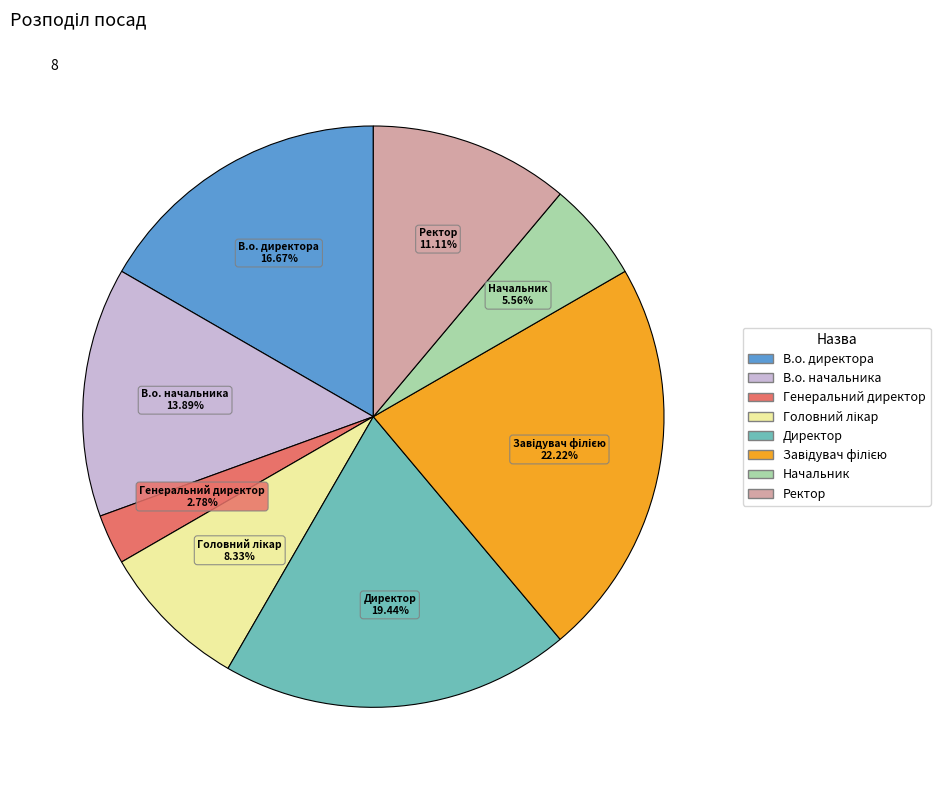

Is Начальник the majority of the pie?

No